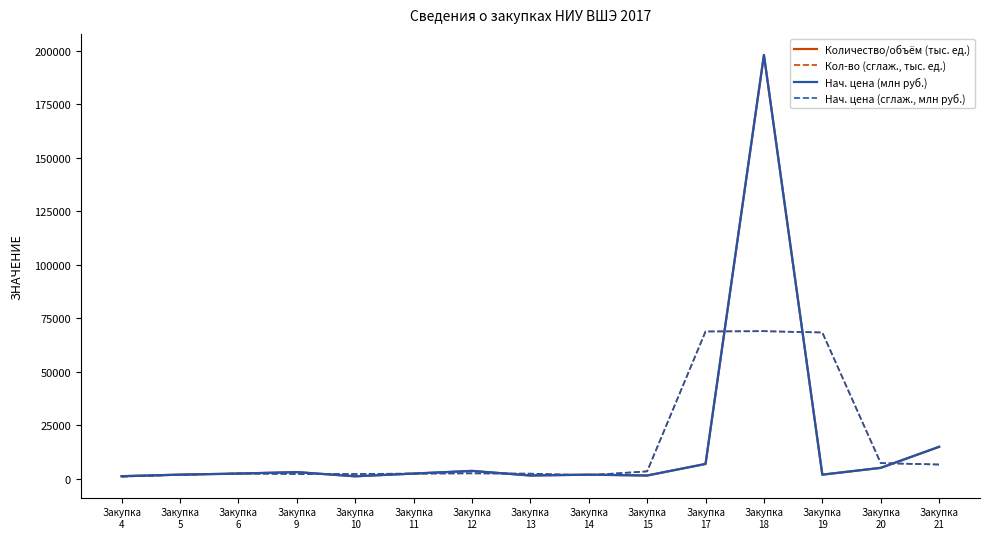

What is the average value of the Нач. цена (млн руб.) series?

16582.6